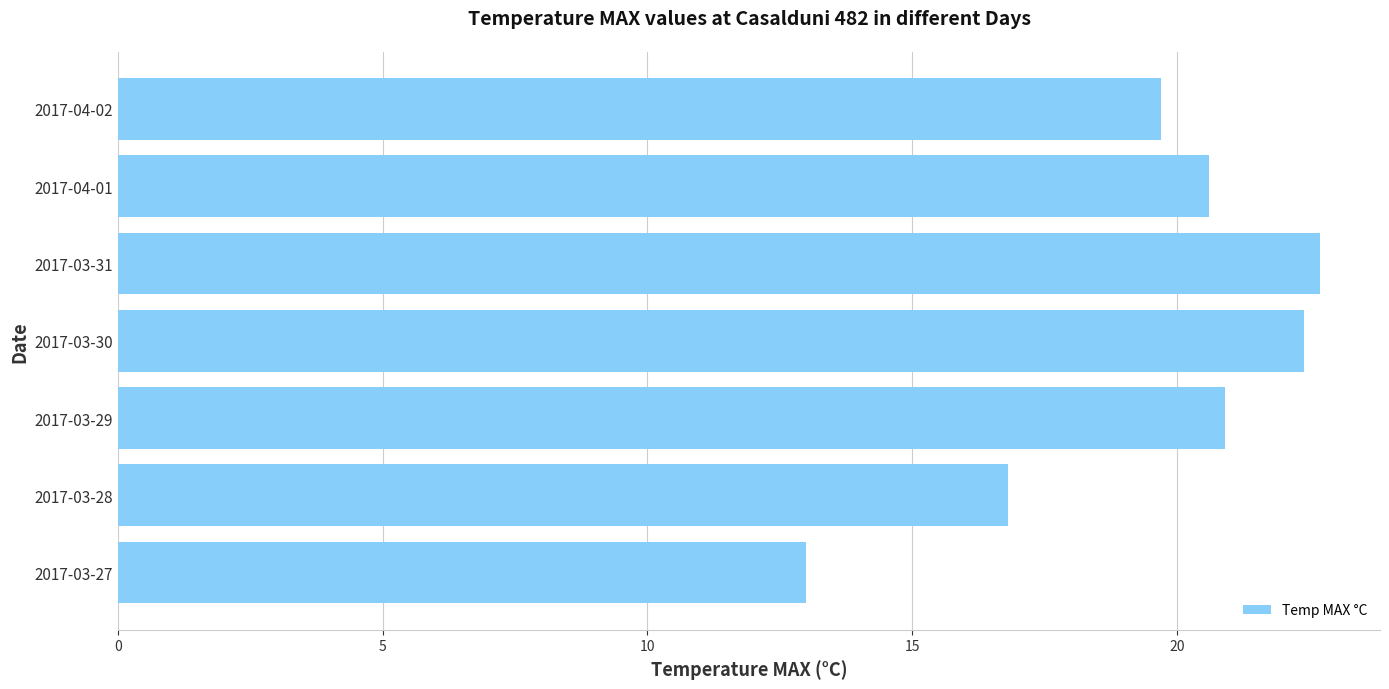

Rank the categories by value from highest to lowest.

2017-03-31, 2017-03-30, 2017-03-29, 2017-04-01, 2017-04-02, 2017-03-28, 2017-03-27